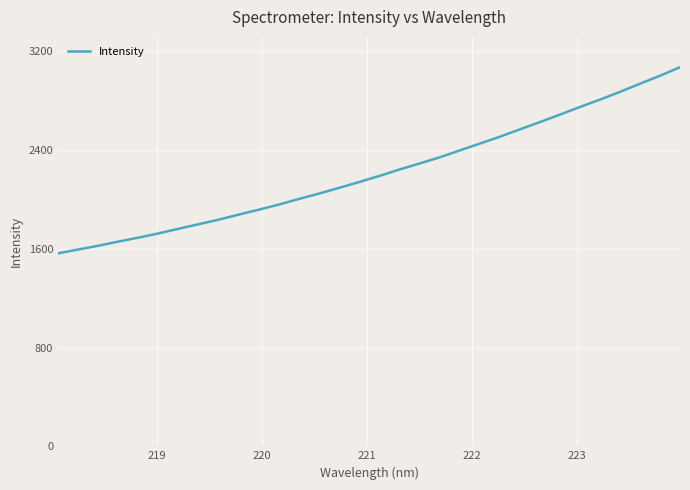

What is the smallest value displayed?

1563.2